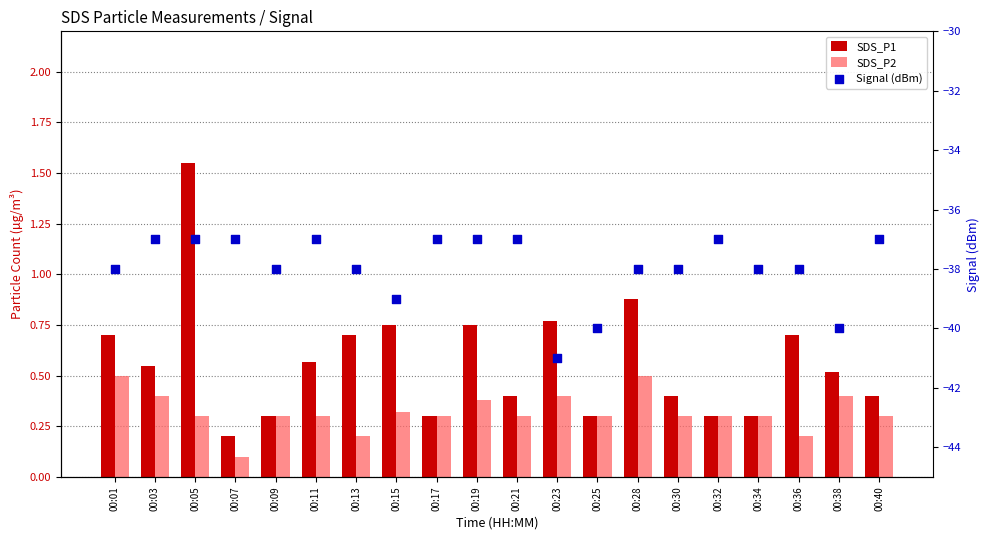

What is the total value across all series at 00:32?

-36.4